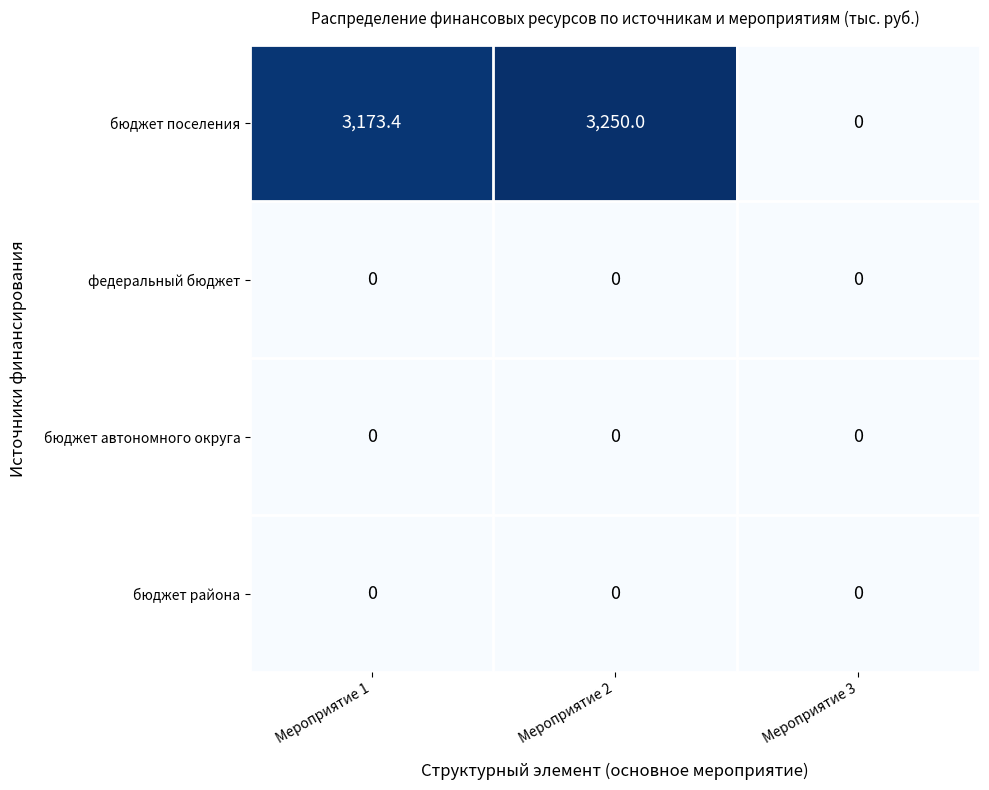

Reading right to left, list all the values displayed in this chart.

бюджет поселения: 0.0	3250.0	3173.4
федеральный бюджет: 0.0	0.0	0.0
бюджет автономного округа: 0.0	0.0	0.0
бюджет района: 0.0	0.0	0.0